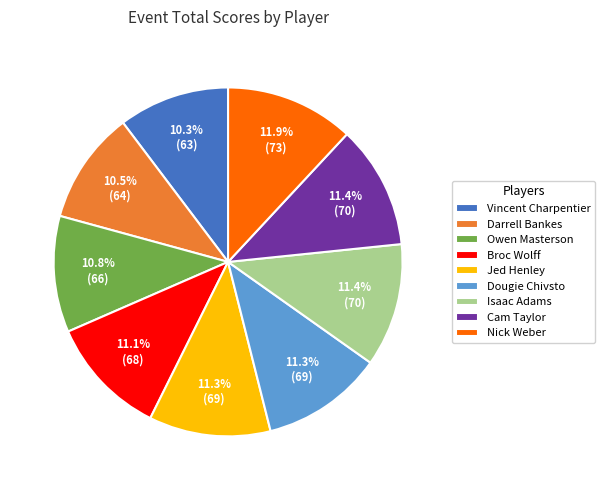

To the nearest percent, what is the difference between the largest and smallest slice percentages?

2%